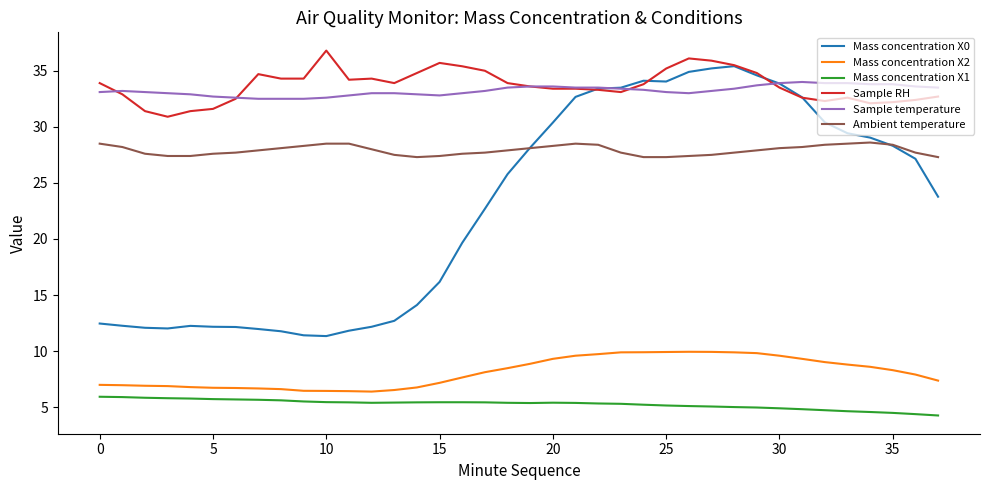

Which series has the widest spread of values?

Mass concentration X0